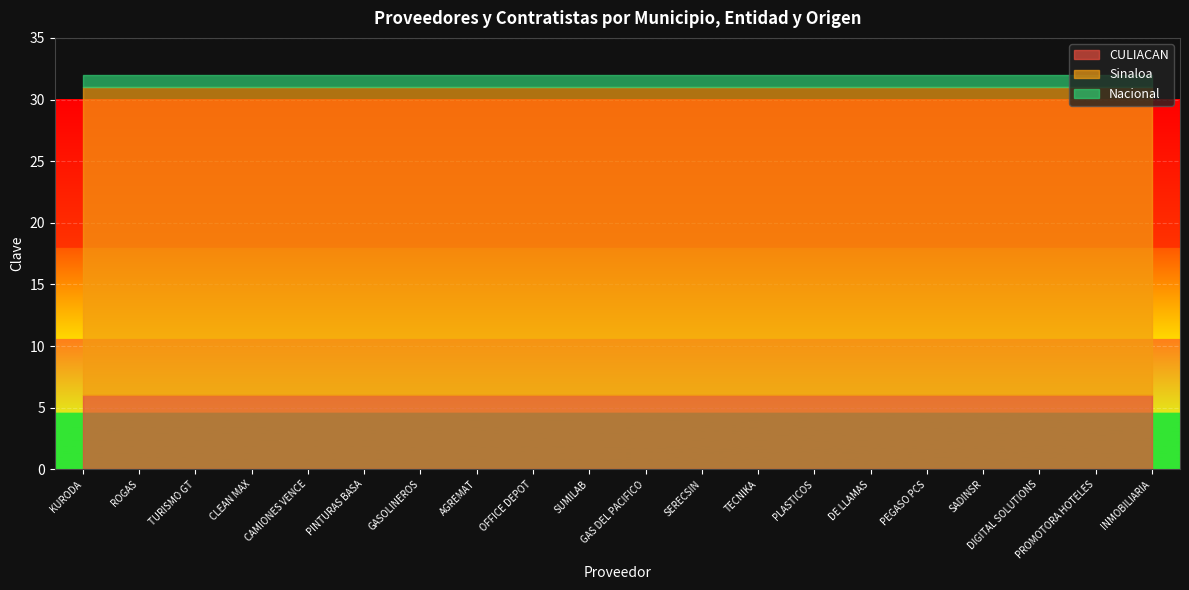

True or false: CULIACAN and Sinaloa intersect in this chart.

False